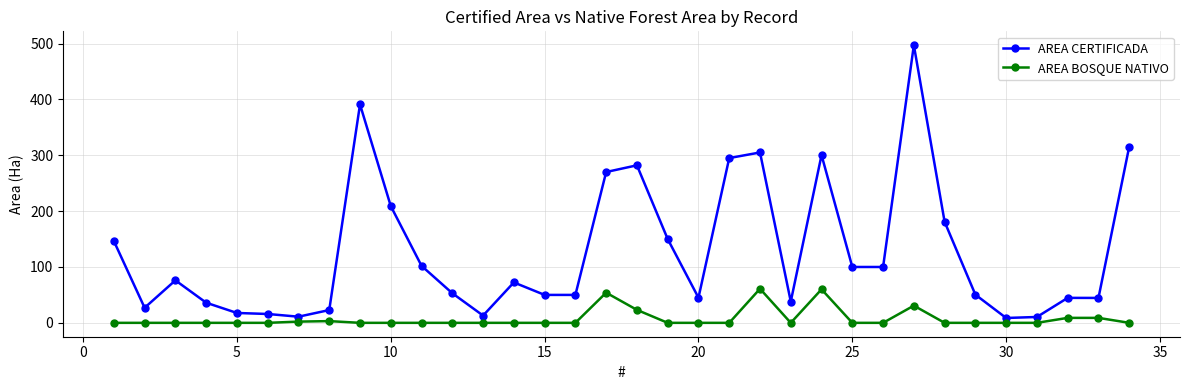

True or false: AREA CERTIFICADA has more than 2 points higher than both neighbors.

True